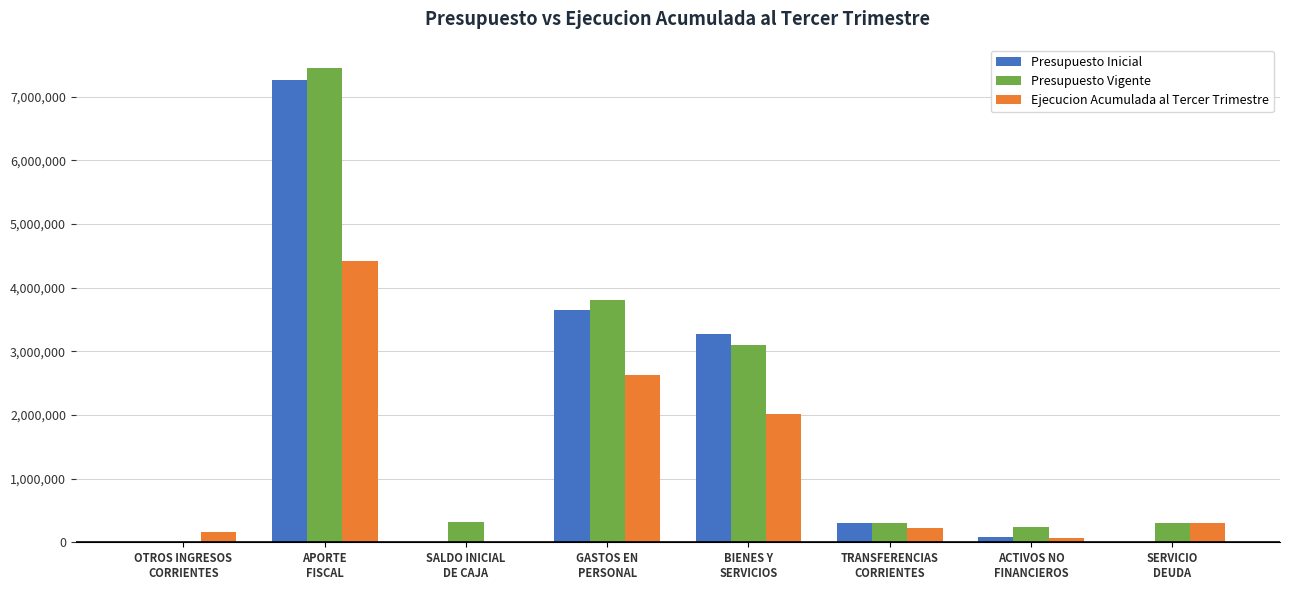

How many series are shown in this chart?

3